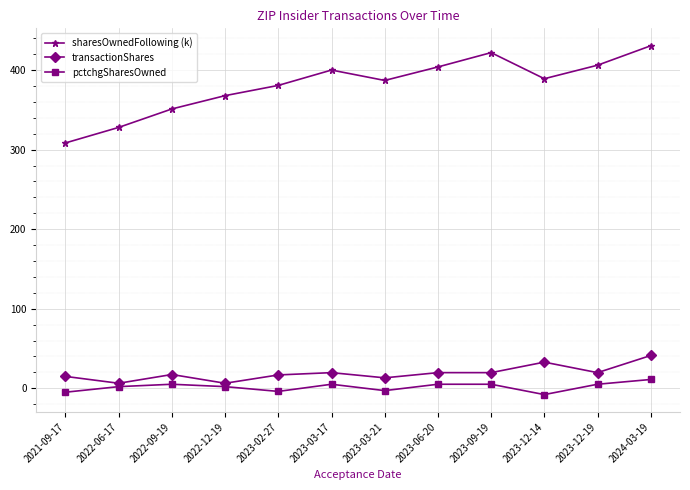

Which series has the widest spread of values?

sharesOwnedFollowing (k)